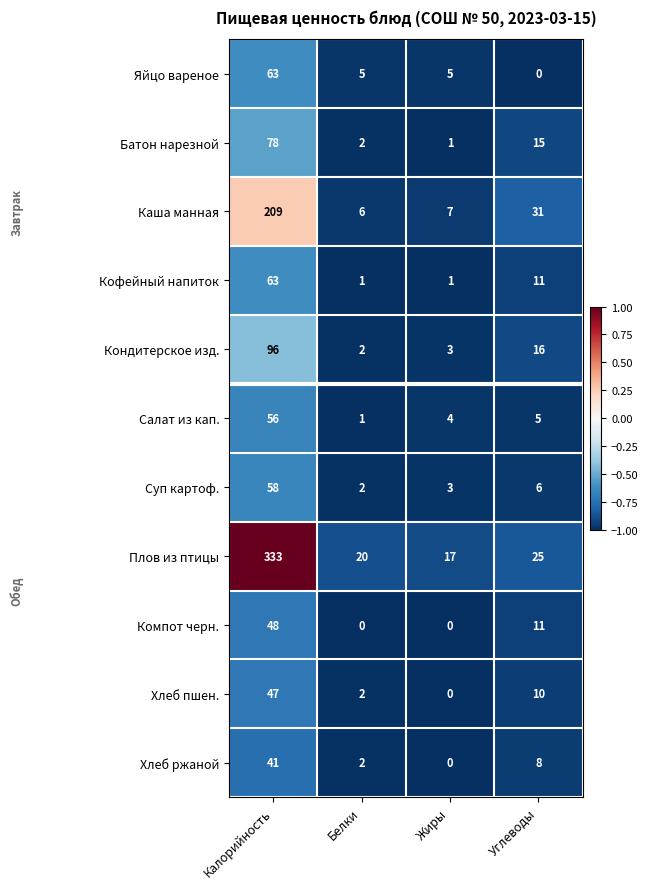

What is the average value of the Каша манная series?

63